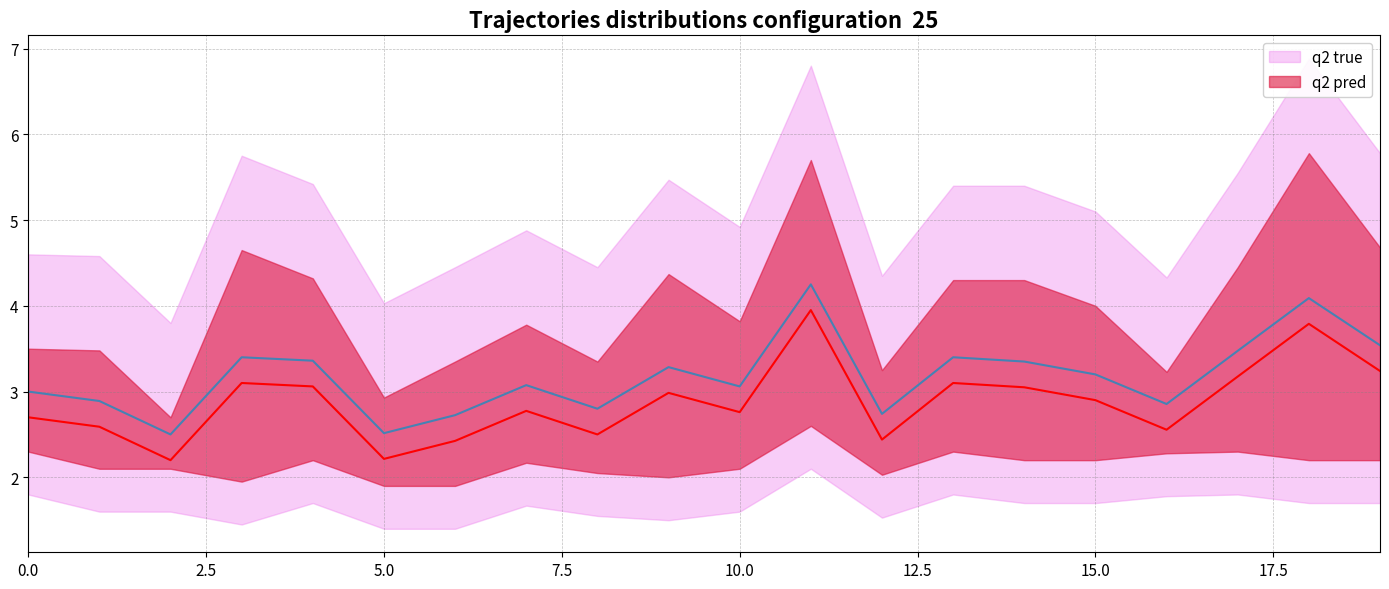

How many interior local valleys does the q2 pred series have?

6